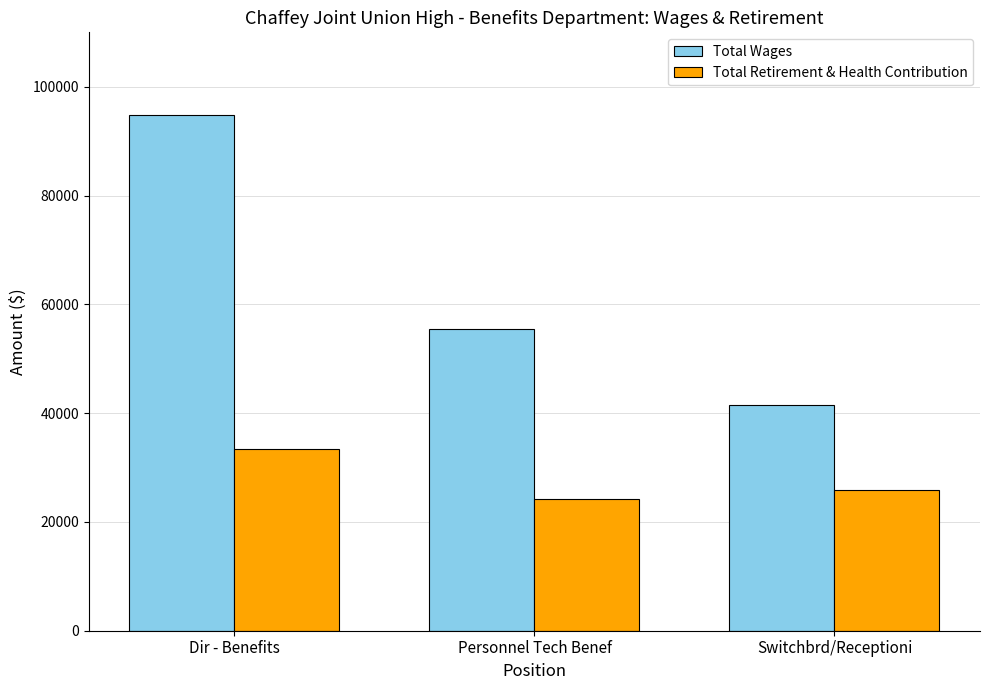

What is the label of the 3rd bar from the right?

Dir - Benefits